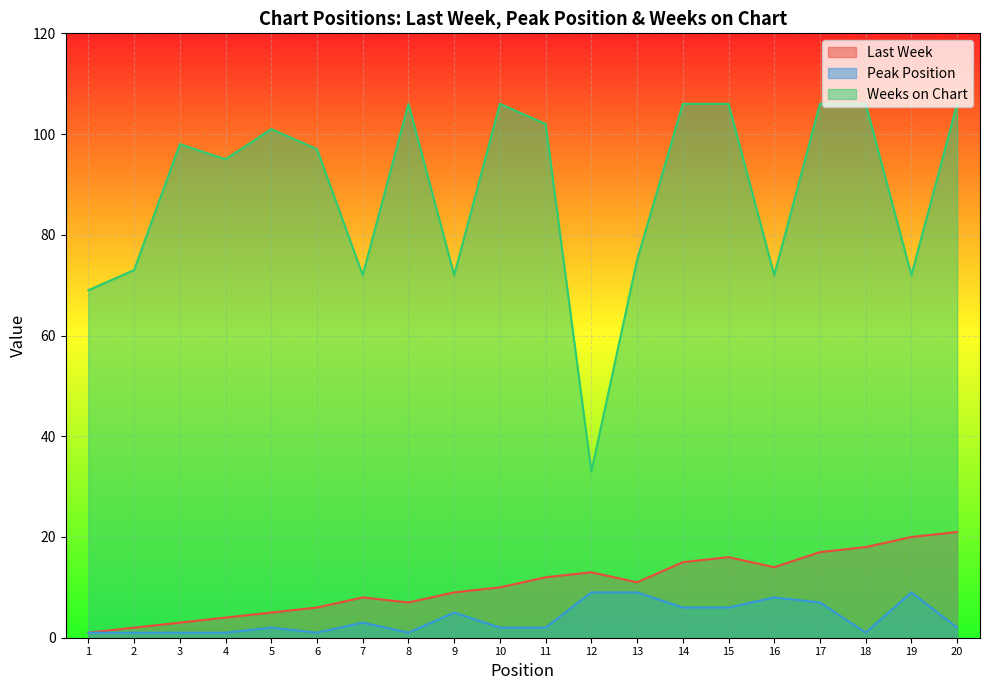

True or false: Weeks on Chart has more than 0 points higher than both neighbors.

True